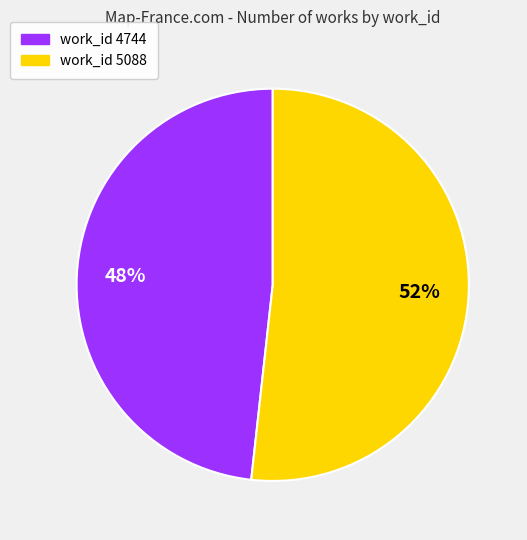

To the nearest percent, what is the average slice percentage?

50%